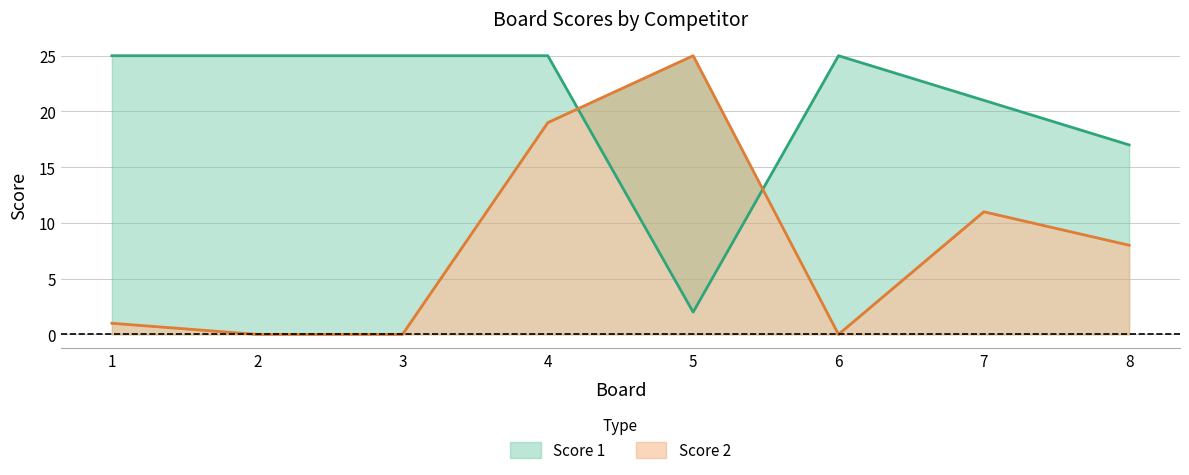

Is the value of Score 2 at 2 greater than the value of Score 1 at 6?

No